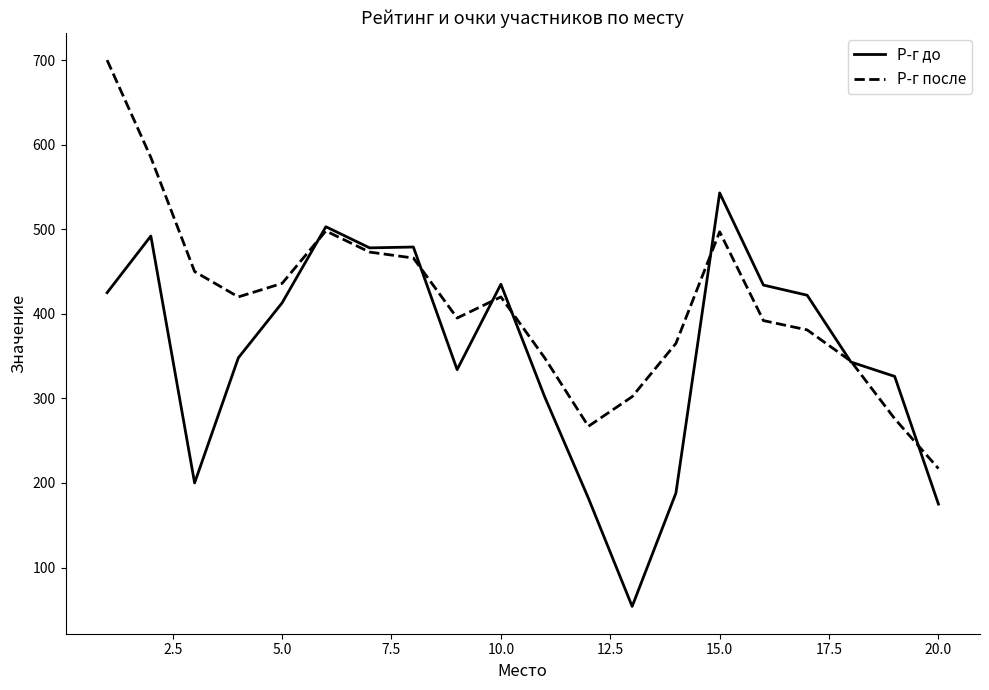

What is the maximum value shown in the chart?

700